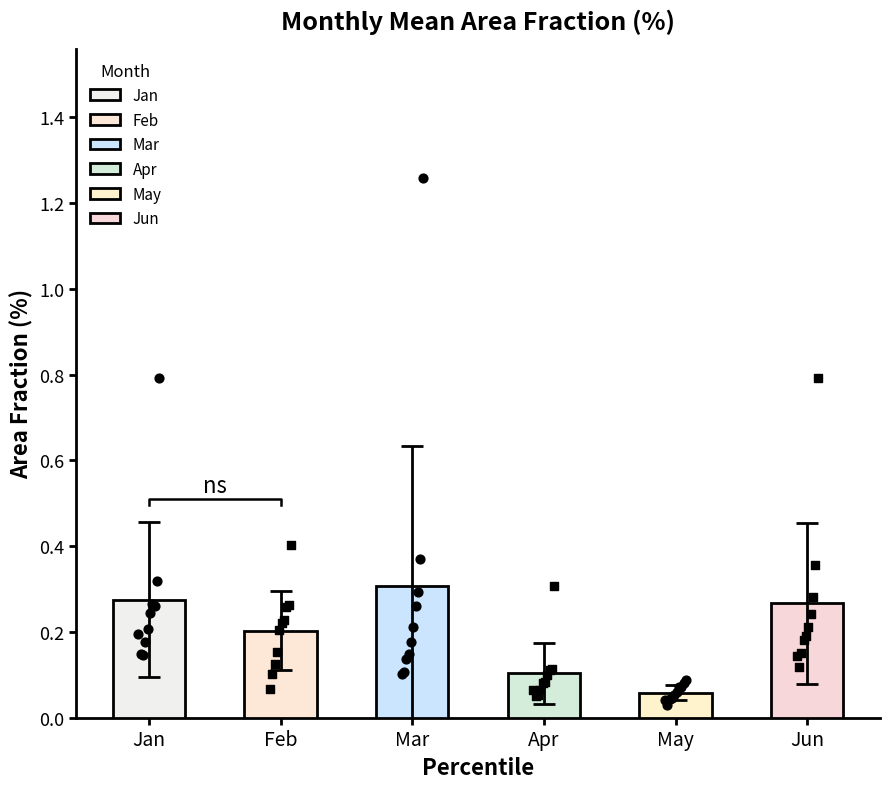

Is the value of Jan at pct55 greater than the value of Feb at pct35?

Yes